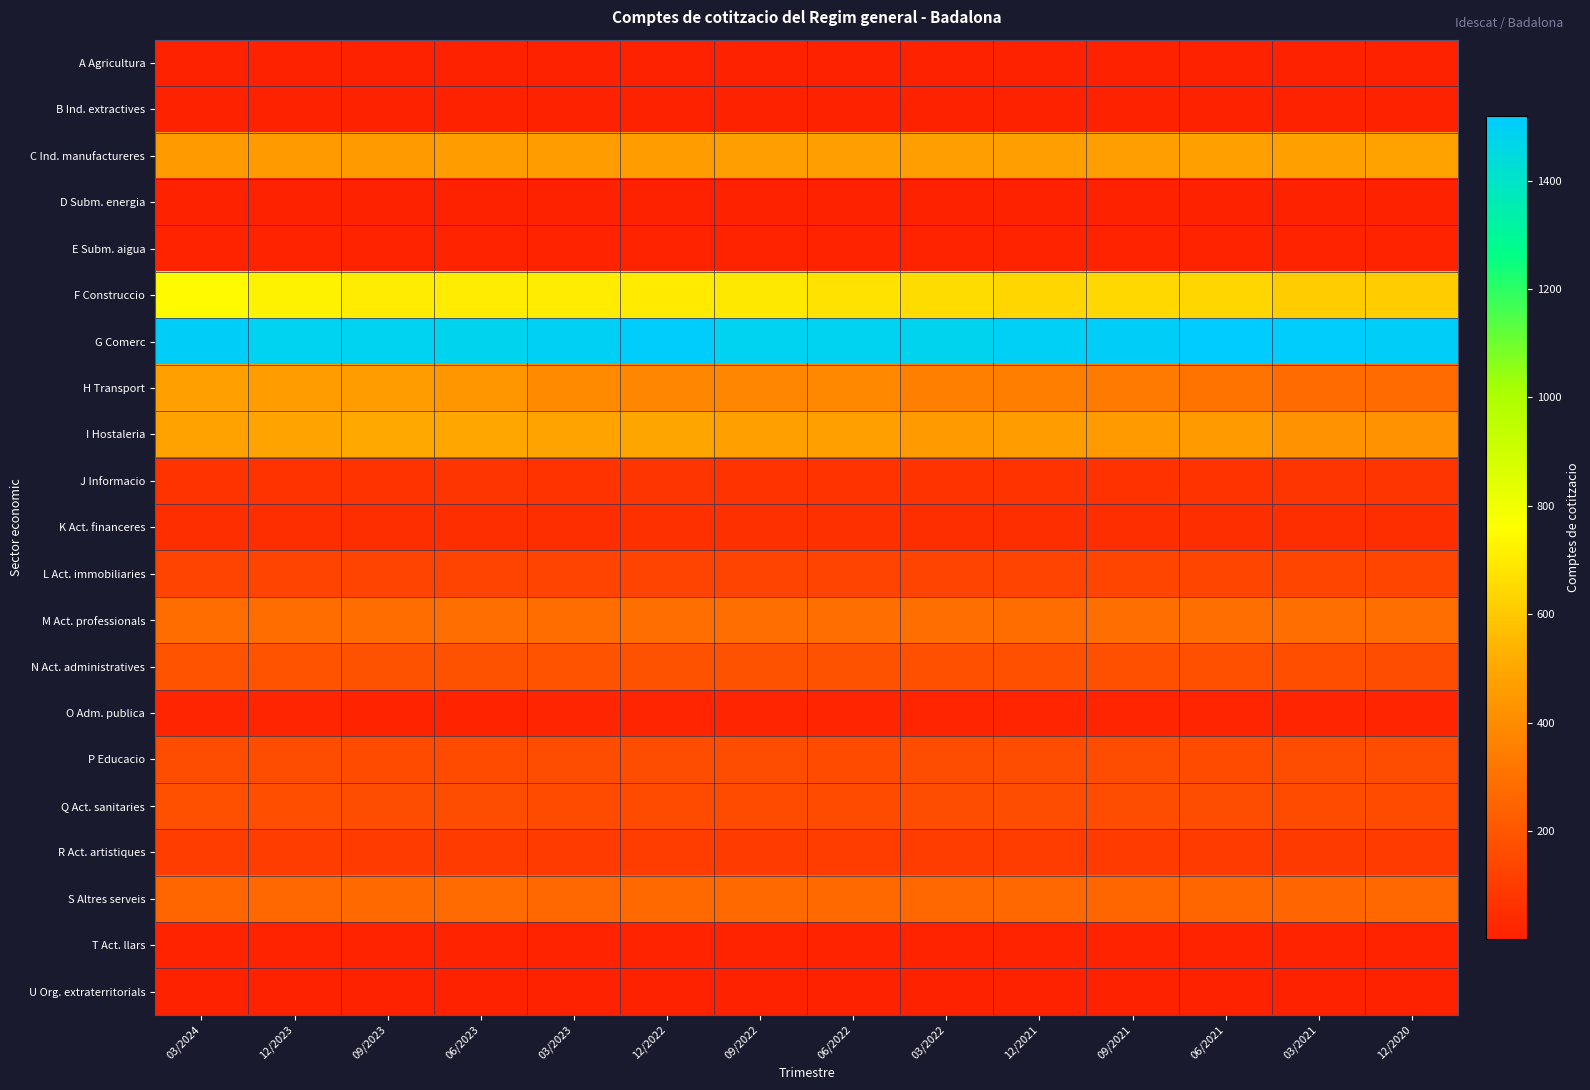

How many categories are shown in the chart?

14